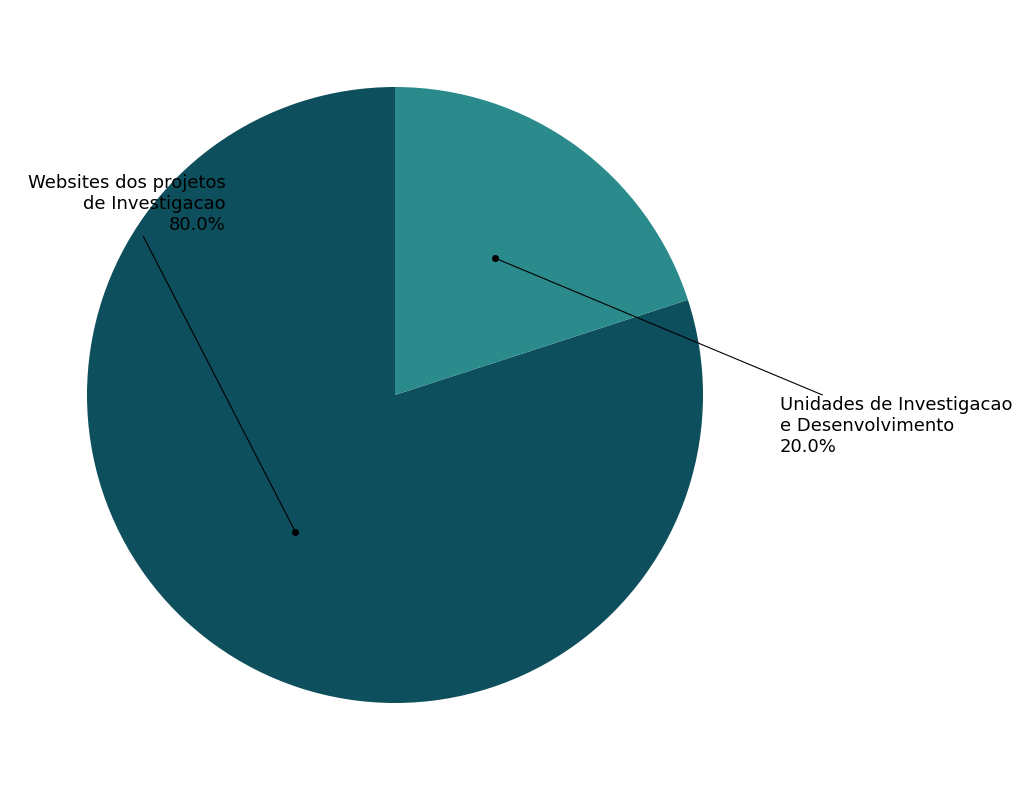

Count the number of slices in the pie.

2